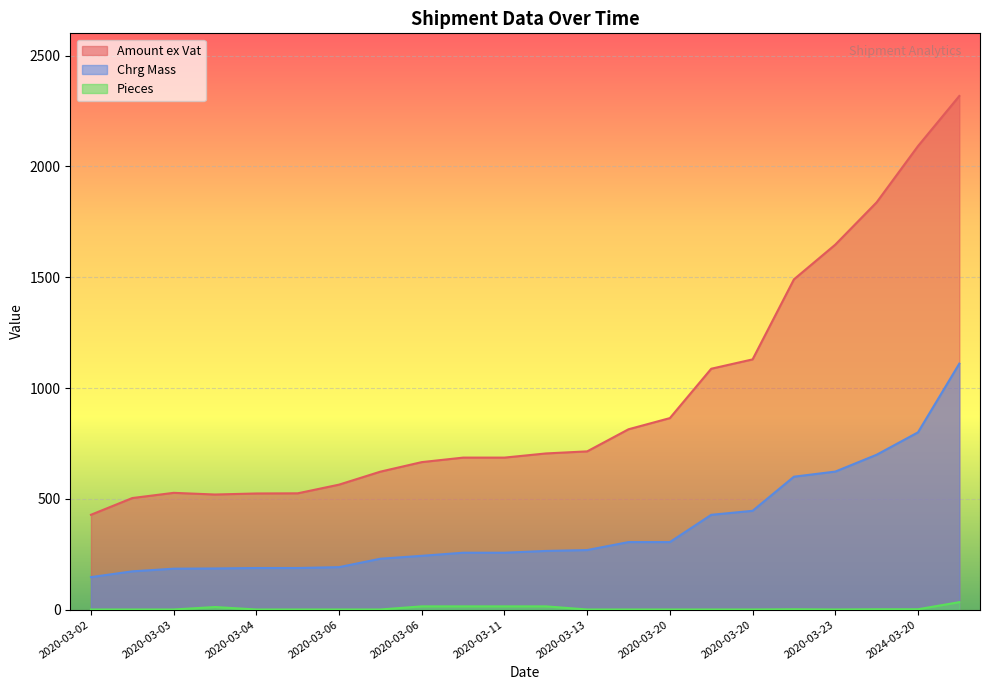

What is the sum of the Chrg Mass values at 2020-03-06 and 2020-03-20?

676.0